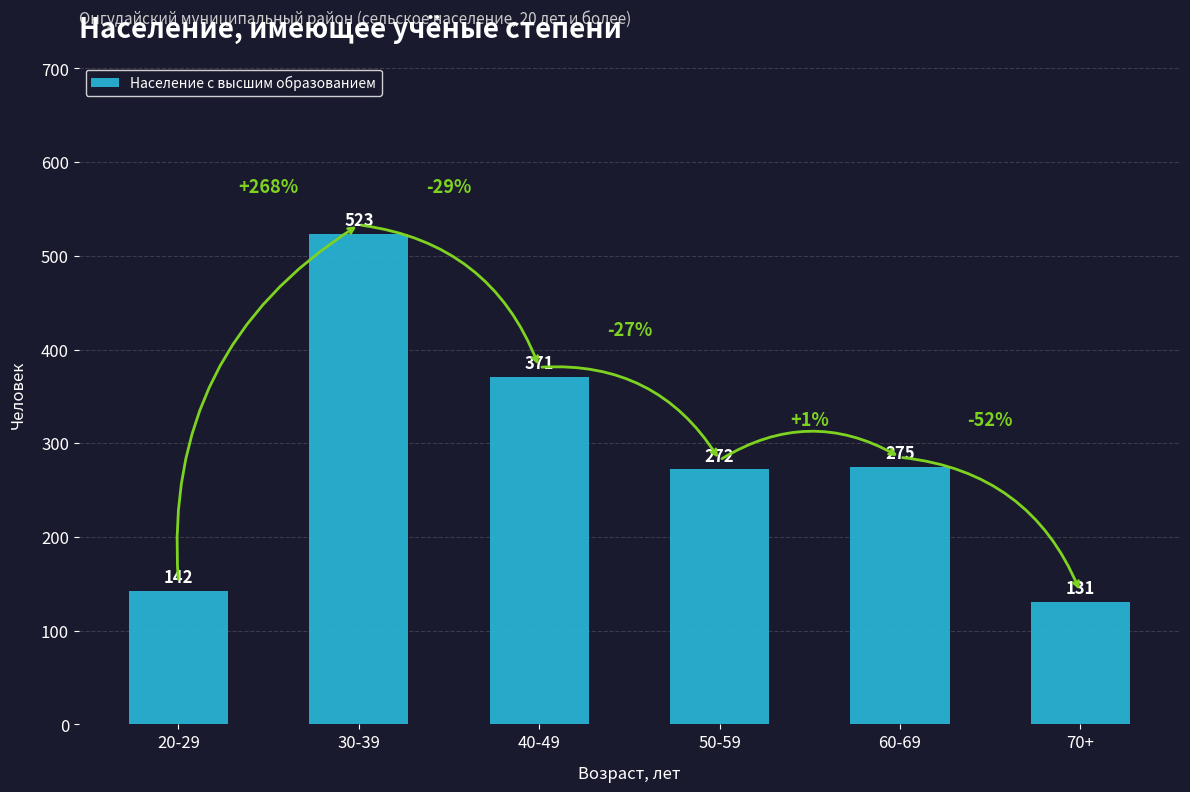

Which category has the lowest value across all series?

70+